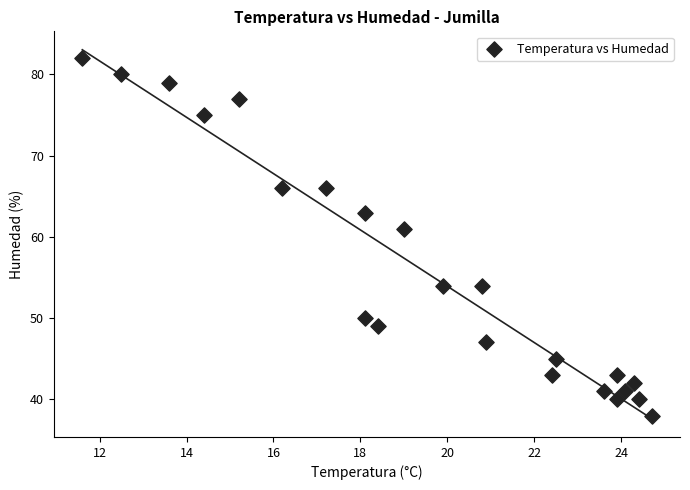

What Y value in the scatter plot is closest to 60?

61